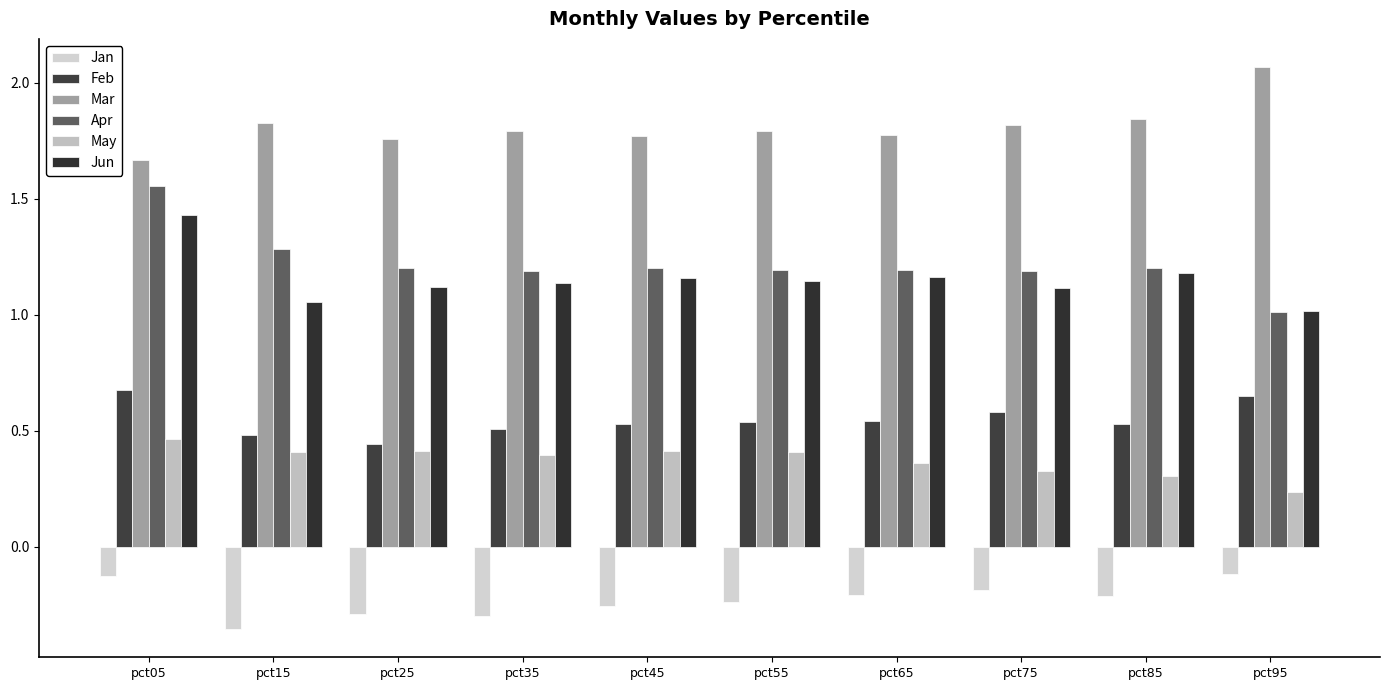

How many groups of bars are there?

10